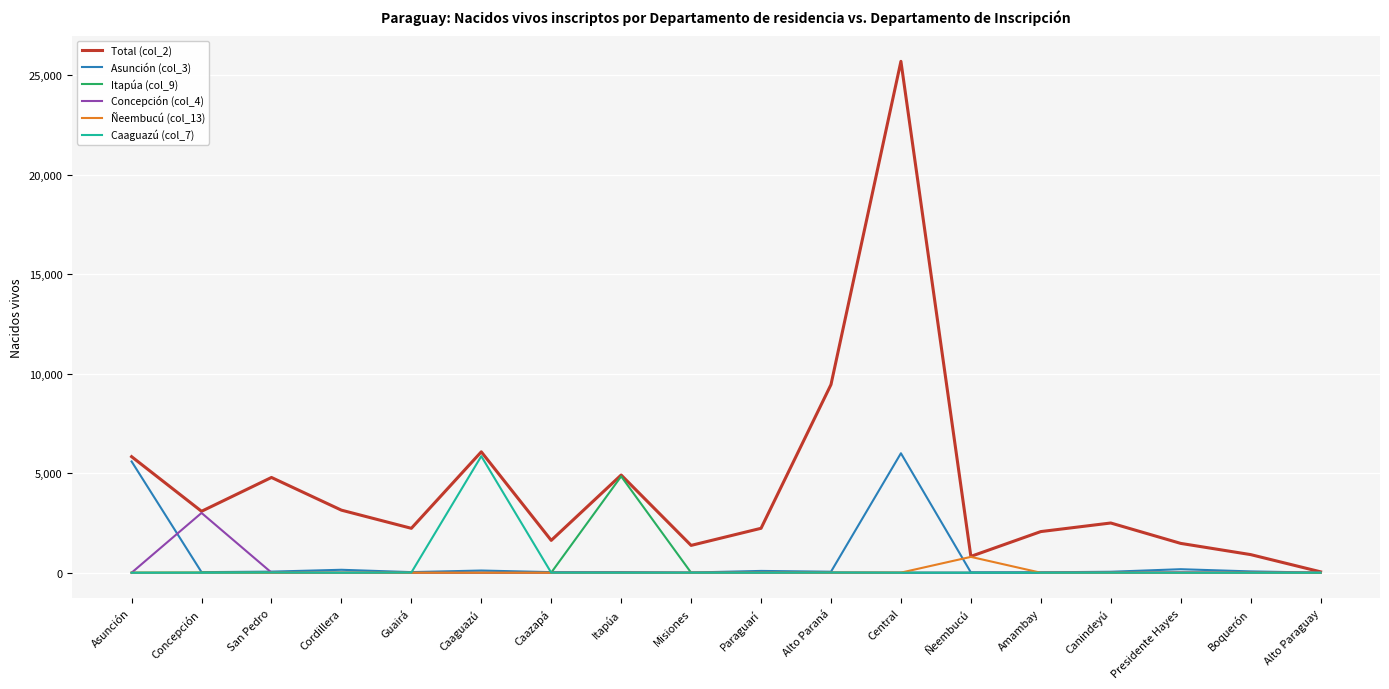

Which series has the widest spread of values?

Total (col_2)